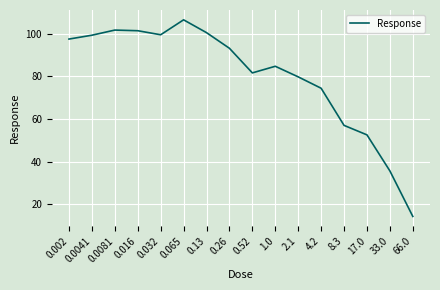

Where is the data nearest to the value 60?

8.3